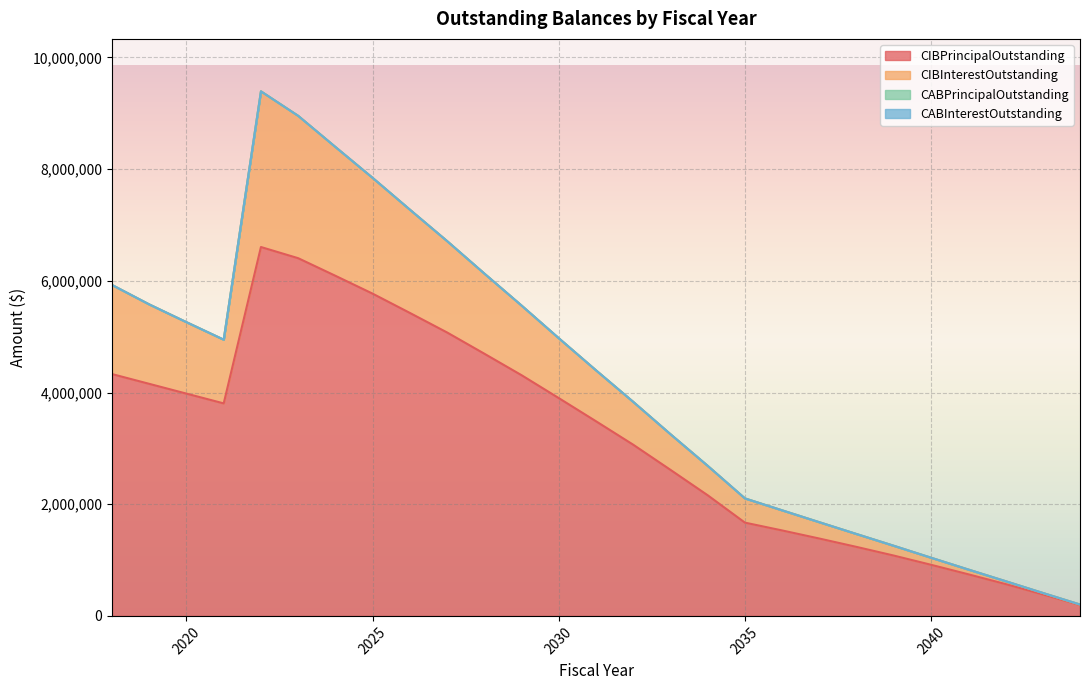

At which label is CIBInterestOutstanding closest to 4798190?

2021